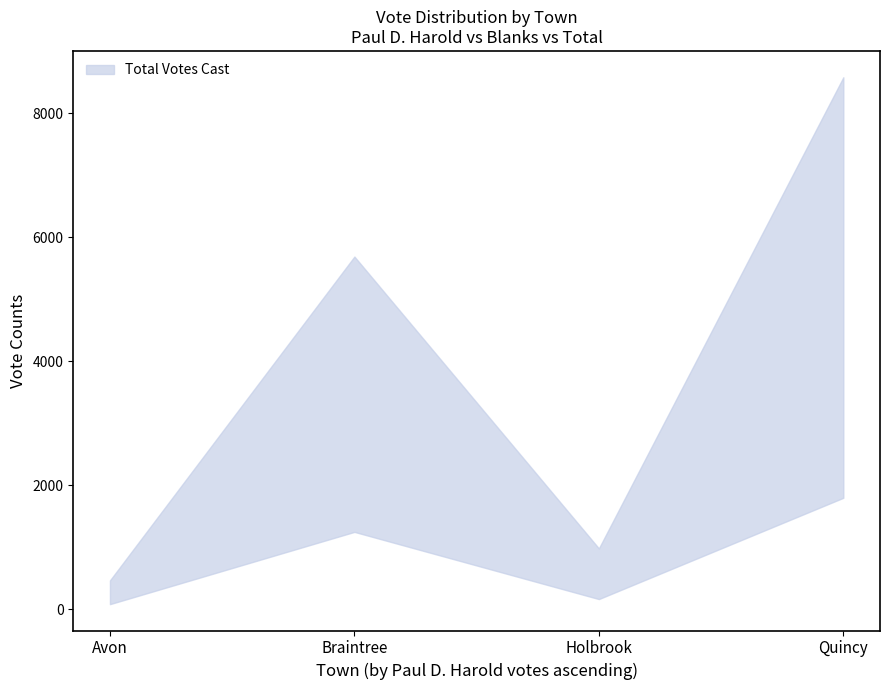

Between Holbrook and Quincy, which is larger?

Quincy